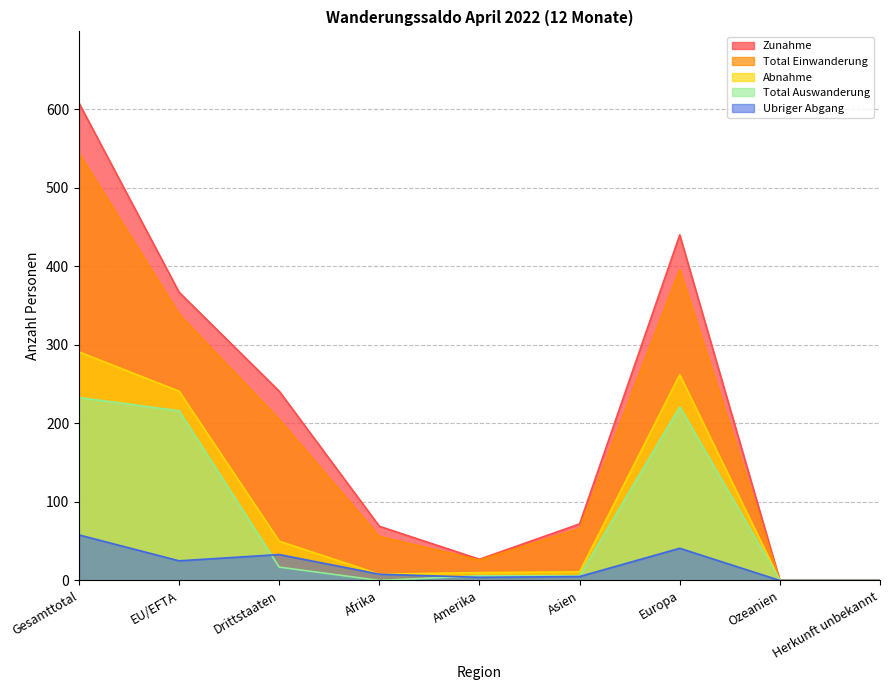

Reading left to right, list all the values displayed in this chart.

Zunahme: Gesamttotal=608	EU/EFTA=367	Drittstaaten=241	Afrika=69	Amerika=27	Asien=72	Europa=440	Ozeanien=0	Herkunft unbekannt=0
Total Einwanderung: Gesamttotal=544	EU/EFTA=339	Drittstaaten=205	Afrika=56	Amerika=26	Asien=66	Europa=396	Ozeanien=0	Herkunft unbekannt=0
Abnahme: Gesamttotal=291	EU/EFTA=241	Drittstaaten=50	Afrika=8	Amerika=10	Asien=11	Europa=262	Ozeanien=0	Herkunft unbekannt=0
Total Auswanderung: Gesamttotal=233	EU/EFTA=216	Drittstaaten=17	Afrika=0	Amerika=6	Asien=6	Europa=221	Ozeanien=0	Herkunft unbekannt=0
Ubriger Abgang: Gesamttotal=58	EU/EFTA=25	Drittstaaten=33	Afrika=8	Amerika=4	Asien=5	Europa=41	Ozeanien=0	Herkunft unbekannt=0